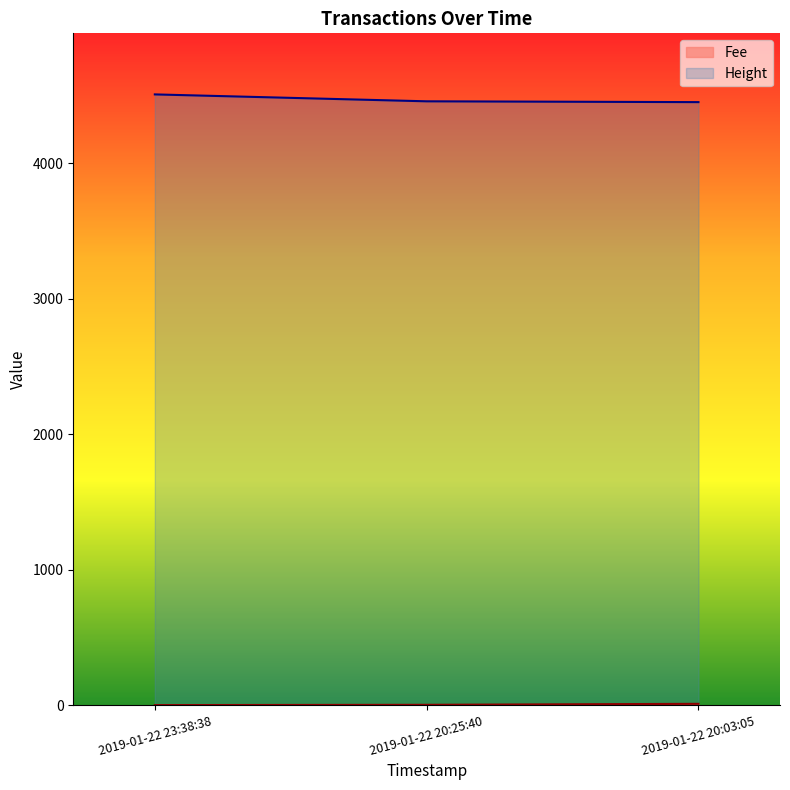

What are all the series names shown in the legend?

Fee, Height